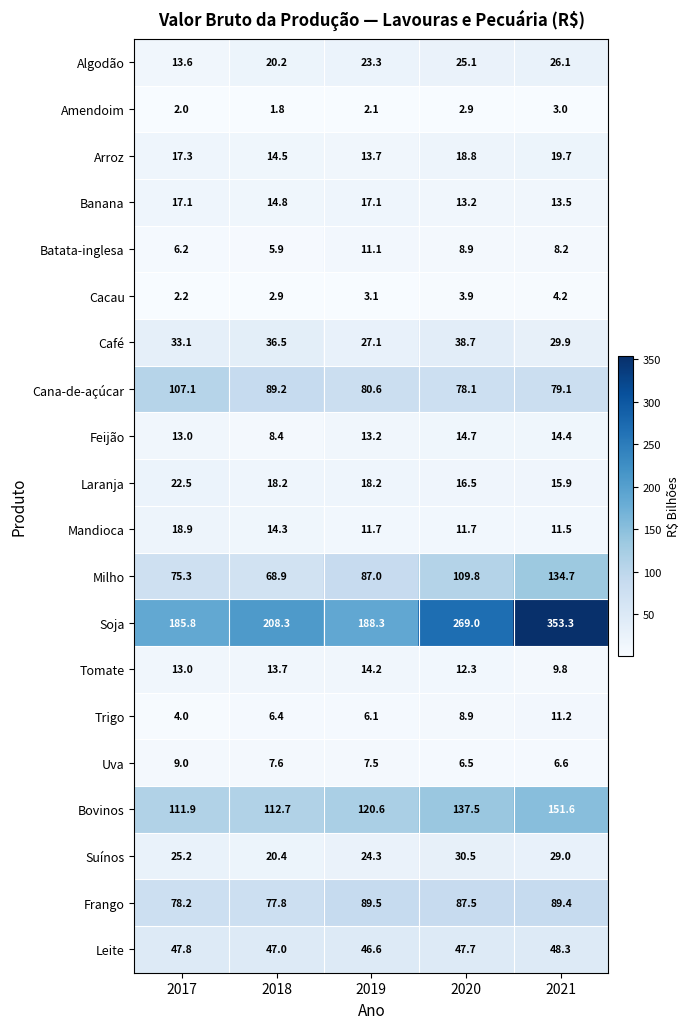

Which category has the lowest value in the Batata-inglesa series?

2018